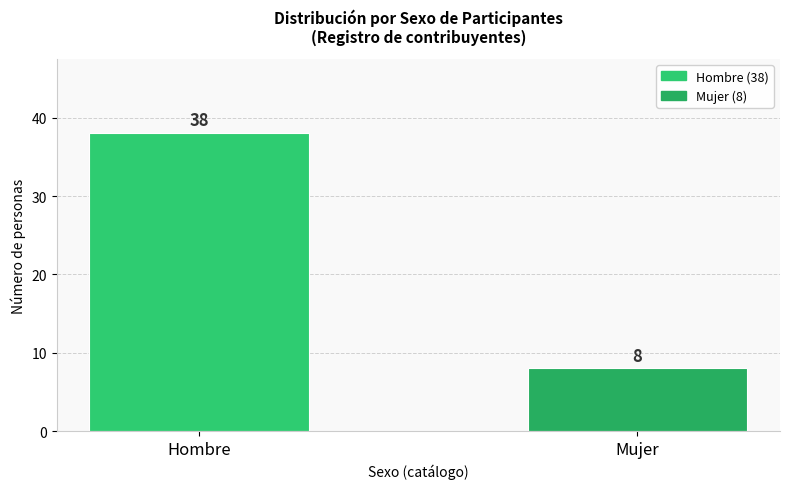

Reading left to right, what are all the values shown in this chart?

38	8